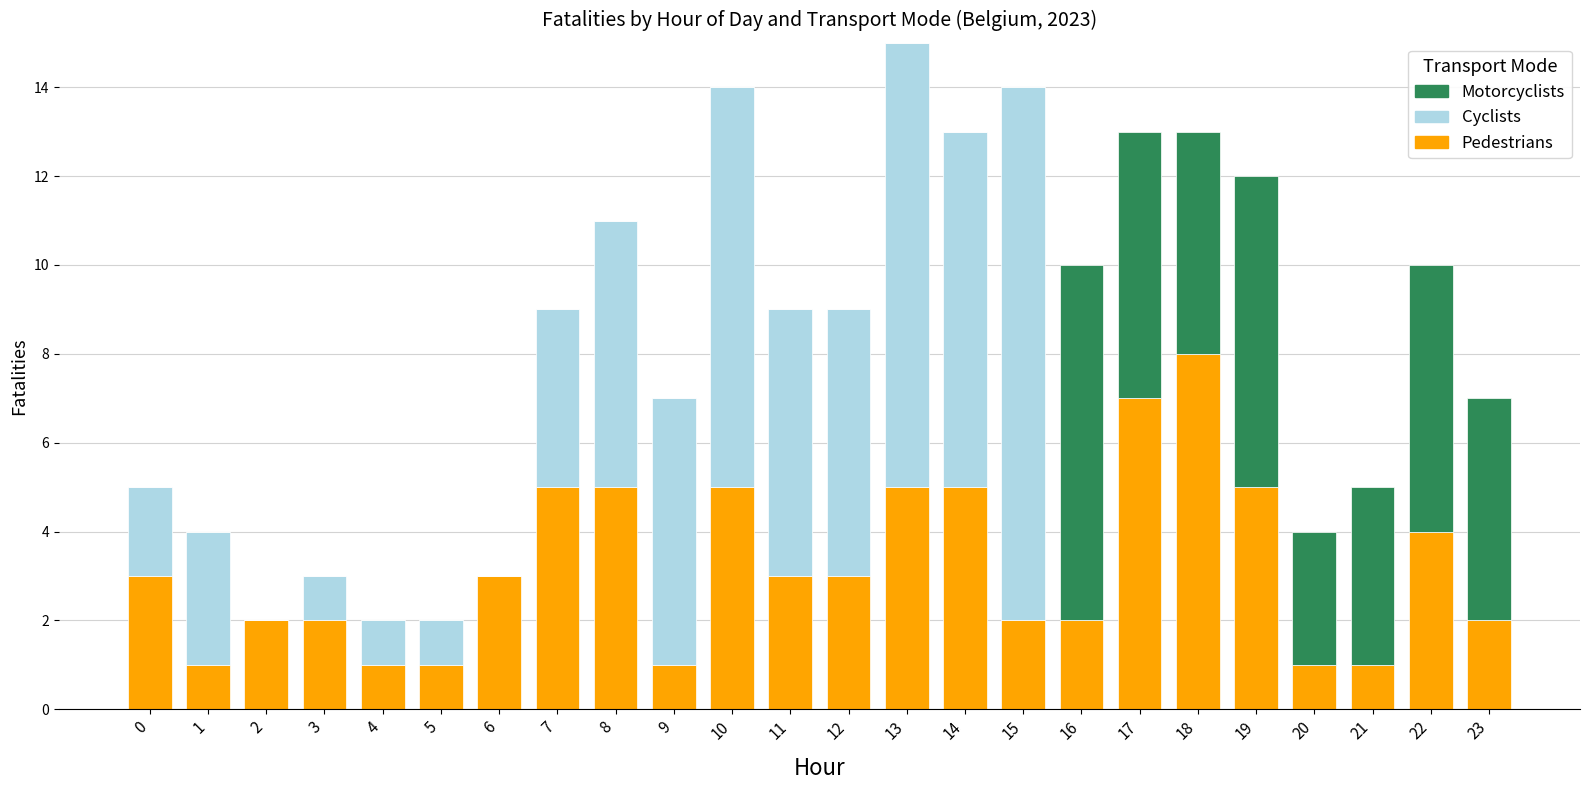

What is the highest value of the Pedestrians series?

8